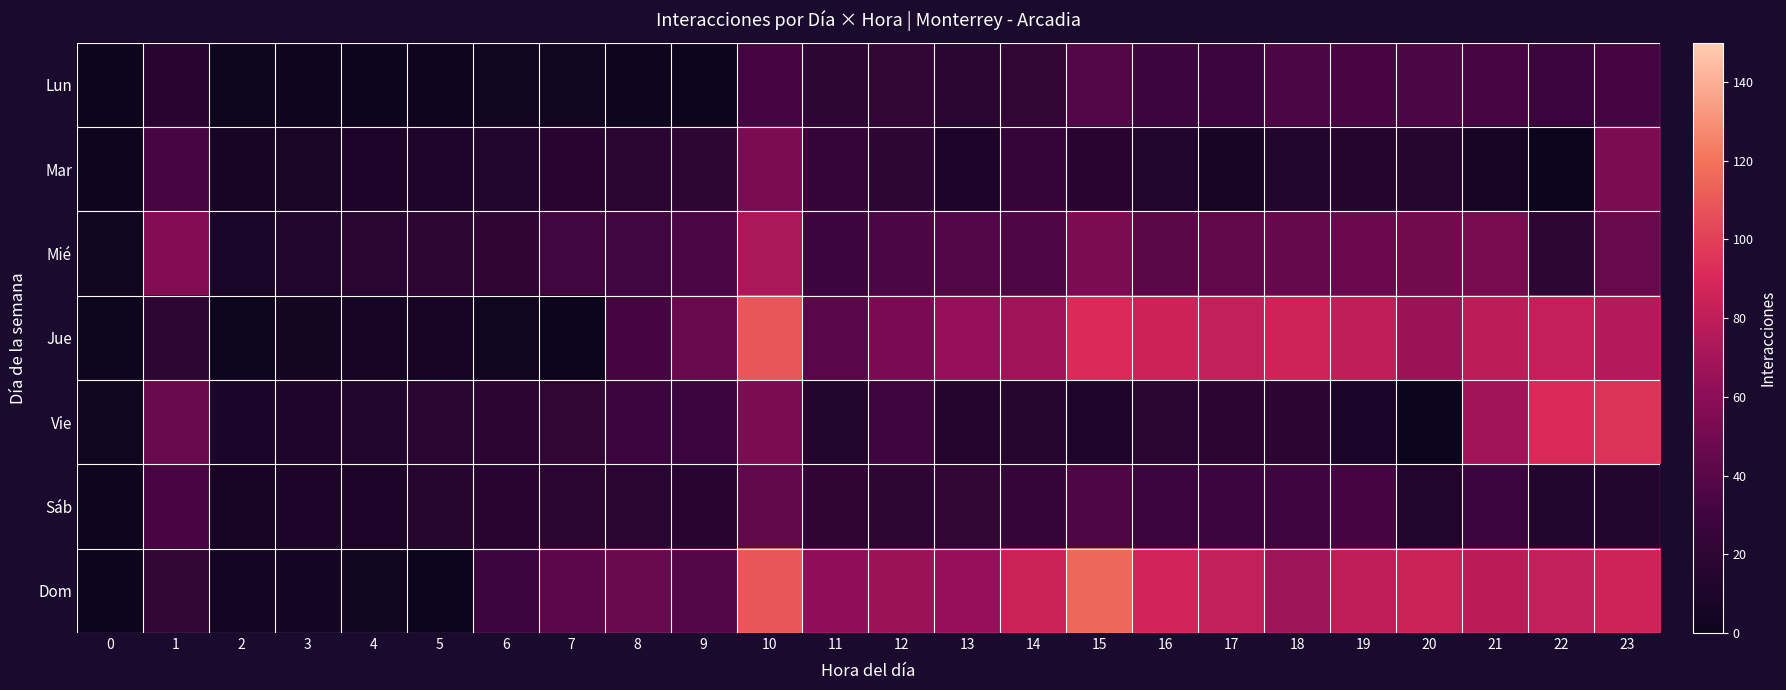

Reading left to right, list all the values displayed in this chart.

Lun: 0=0.5	1=16.2	2=1.4	3=1.9	4=1.0	5=2.8	6=3.2	7=3.6	8=1.8	9=0.0	10=32.1	11=20.5	12=22.2	13=17.4	14=22.8	15=38.6	16=28.9	17=27.3	18=35.7	19=33.9	20=35.6	21=33.3	22=27.3	23=32.1
Mar: 0=2.7	1=33.3	2=6.3	3=8.3	4=10.2	5=12.2	6=14.2	7=16.1	8=18.1	9=20.0	10=53.5	11=24.0	12=21.0	13=10.5	14=24.2	15=17.0	16=12.7	17=6.0	18=14.2	19=14.9	20=15.7	21=7.3	22=0.0	23=53.5
Mié: 0=4.1	1=56.9	2=7.9	3=12.6	4=17.5	5=20.9	6=21.6	7=30.5	8=30.9	9=34.3	10=72.6	11=28.8	12=35.1	13=37.7	14=35.8	15=54.2	16=40.5	17=42.9	18=45.3	19=47.6	20=50.0	21=52.3	22=20.6	23=46.2
Jue: 0=1.4	1=20.0	2=1.7	3=5.0	4=6.2	5=7.3	6=3.8	7=0.0	8=32.6	9=45.7	10=108.4	11=39.9	12=52.8	13=63.7	14=68.1	15=91.9	16=85.3	17=81.6	18=86.1	19=80.8	20=66.6	21=78.6	22=82.1	23=76.1
Vie: 0=3.3	1=46.6	2=8.8	3=11.6	4=14.3	5=17.1	6=19.8	7=22.6	8=28.5	9=28.1	10=53.9	11=12.6	12=29.4	13=14.7	14=15.7	15=10.6	16=17.8	17=18.8	18=19.9	19=9.3	20=0.0	21=68.8	22=91.0	23=94.9
Sáb: 0=2.0	1=33.9	2=7.2	3=9.4	4=10.4	5=15.4	6=16.1	7=18.4	8=18.4	9=16.0	10=42.8	11=21.6	12=20.7	13=22.3	14=23.9	15=36.1	16=27.0	17=28.6	18=30.2	19=31.7	20=12.5	21=28.2	22=13.7	23=14.3
Dom: 0=0.7	1=22.5	2=4.3	3=5.6	4=3.1	5=0.0	6=28.7	7=41.4	8=46.4	9=37.5	10=108.8	11=61.5	12=66.6	13=63.9	14=84.8	15=115.9	16=86.7	17=81.9	18=67.9	19=80.4	20=84.4	21=78.5	22=82.0	23=85.6